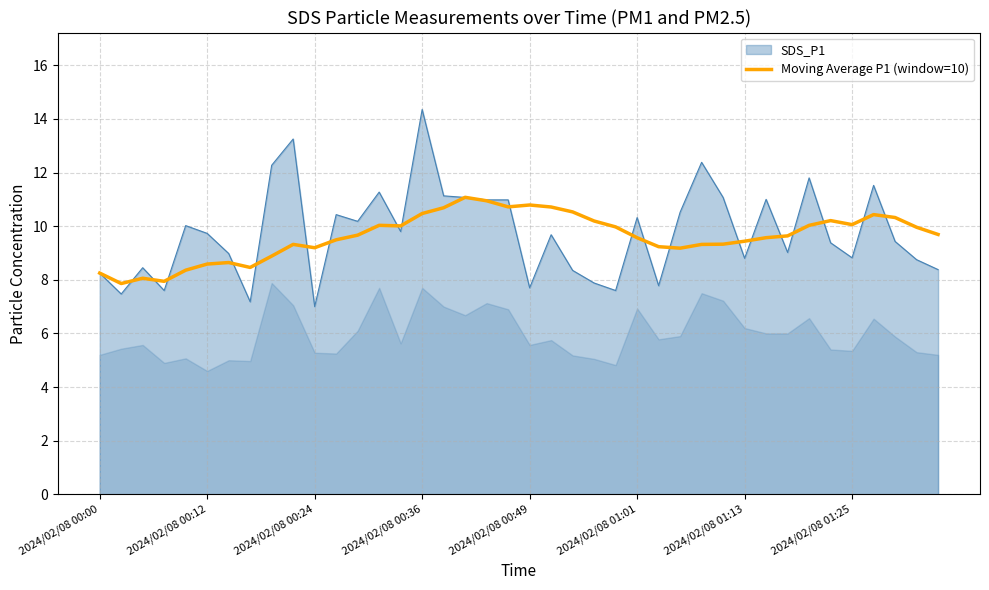

The chart shows a value of 6.8 at 37. True or false?

False